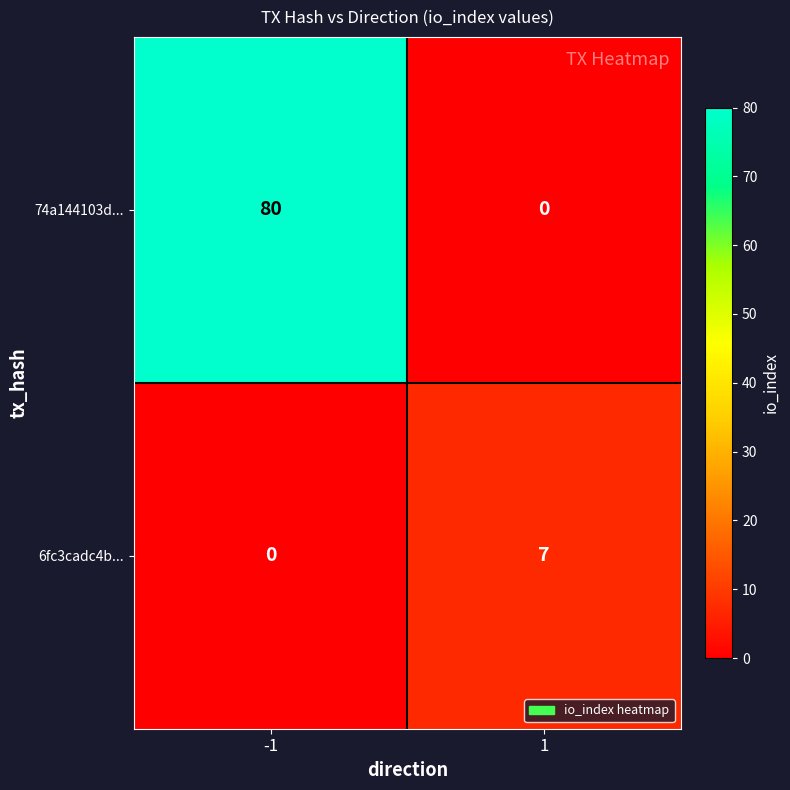

Which series changed the most between -1 and 1?

74a144103d...